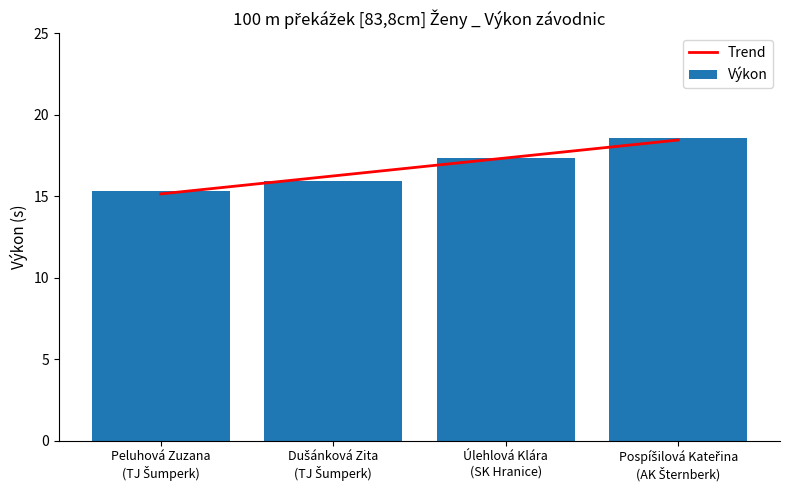

How many data points are above 17?

2